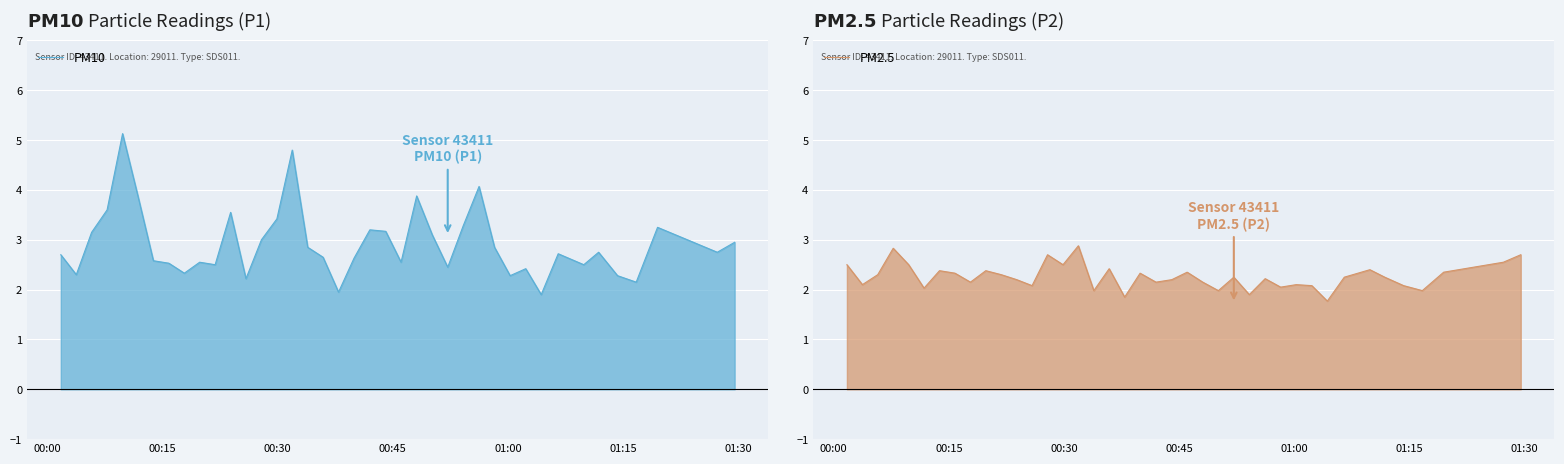

True or false: PM10 has a value of 1.7 at 11.

False